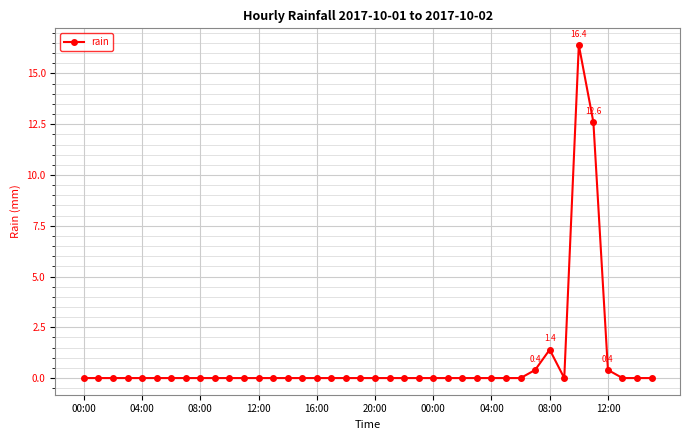

What is the greatest value displayed?

16.4